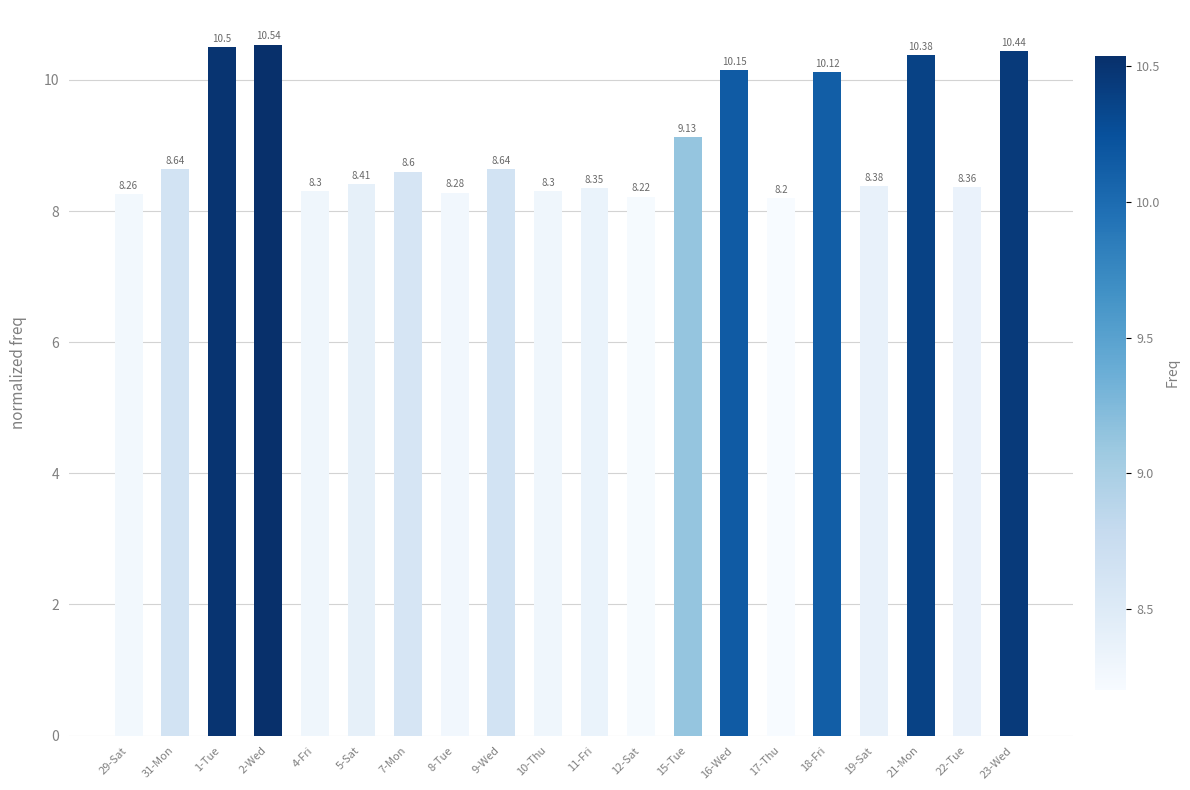

What is the sum of the values at 31-Mon and 18-Fri?

18.8